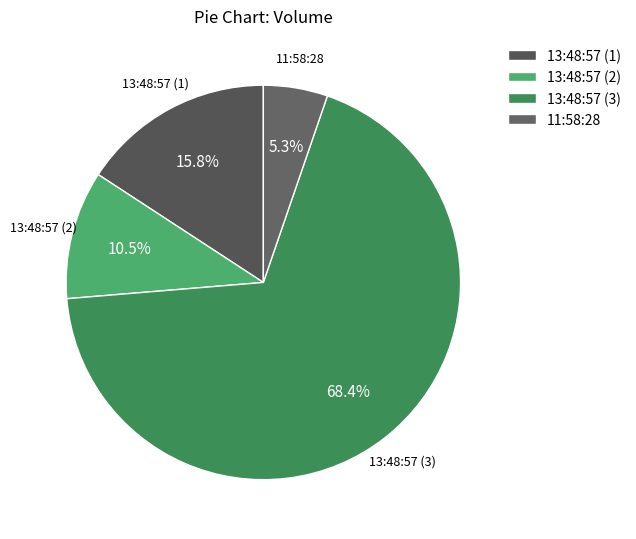

Which has a higher value, 13:48:57 (1) or 11:58:28?

13:48:57 (1)